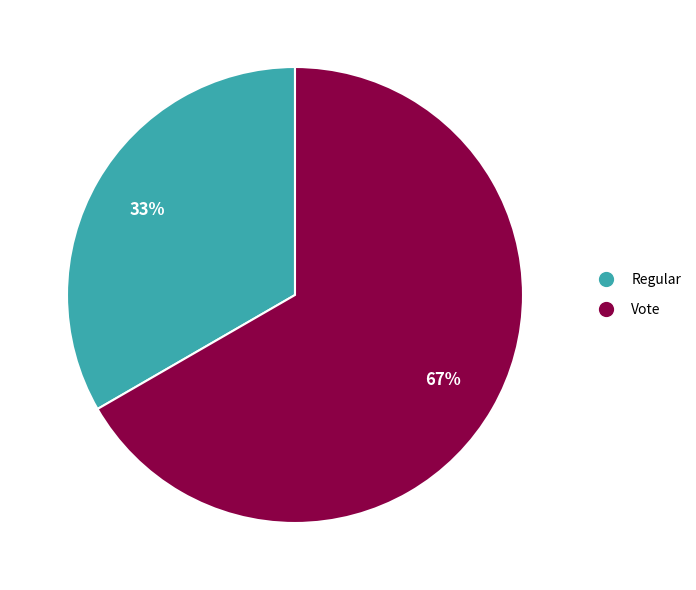

To the nearest percent, what is the combined percentage of Regular and Vote?

100%